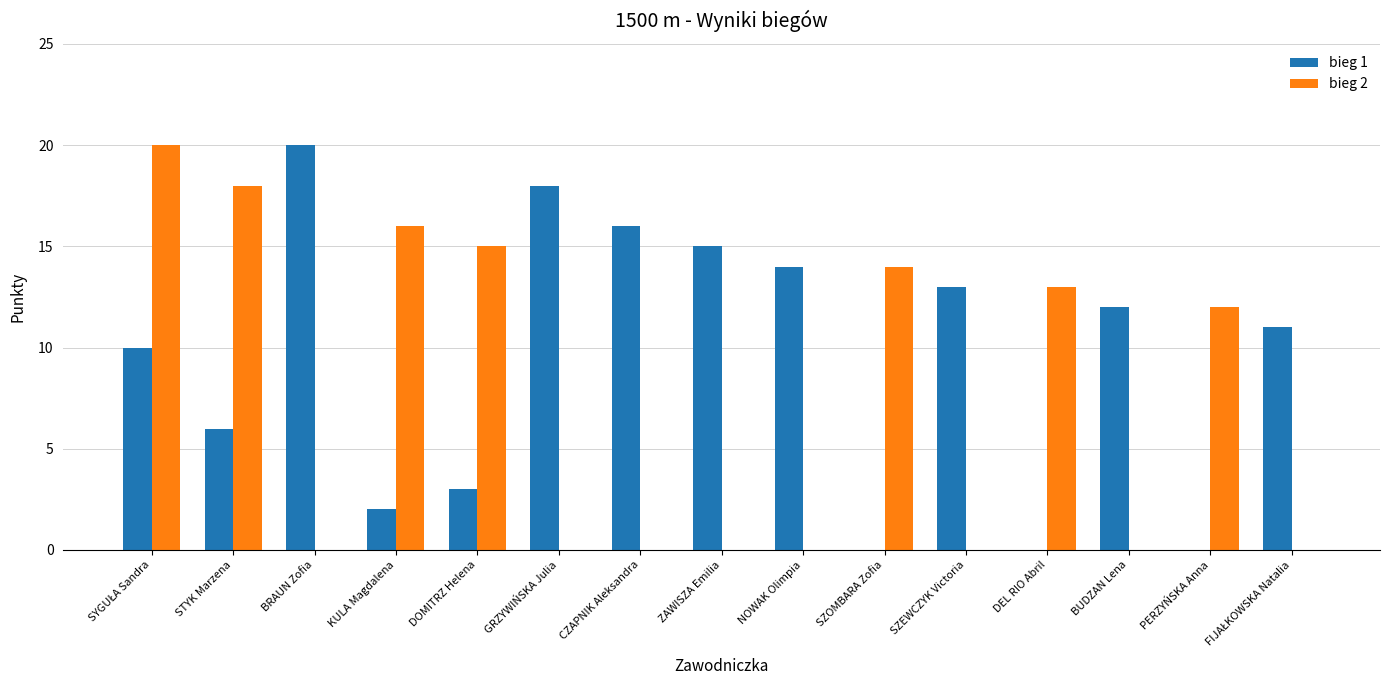

Reading left to right, extract all data points from this chart.

bieg 1: 10	6	20	2	3	18	16	15	14	0	13	0	12	0	11
bieg 2: 20	18	0	16	15	0	0	0	0	14	0	13	0	12	0